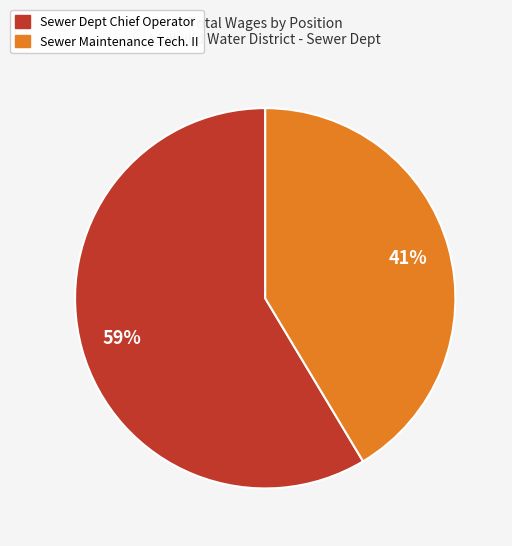

To the nearest percent, what is the combined percentage of Sewer Maintenance Tech. II and Sewer Dept Chief Operator?

100%